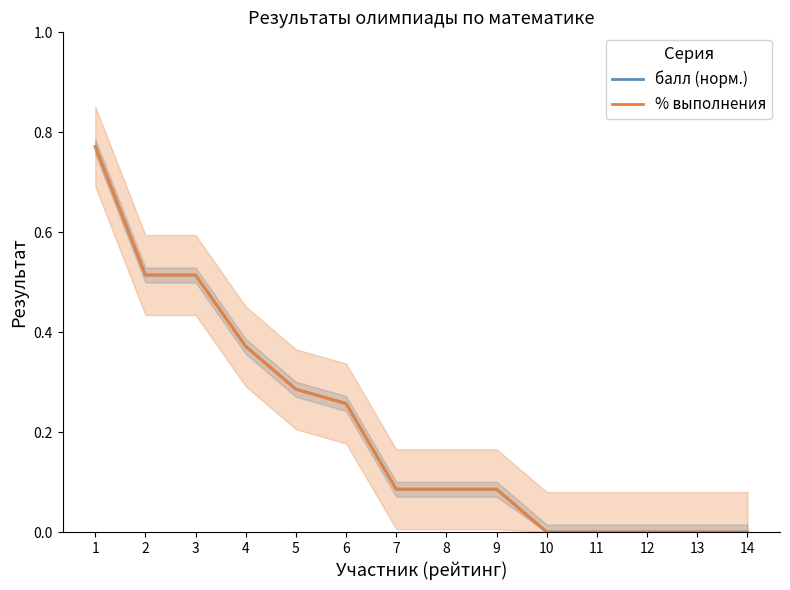

Rank the series at 3 from lowest to highest value.

балл (норм.), % выполнения